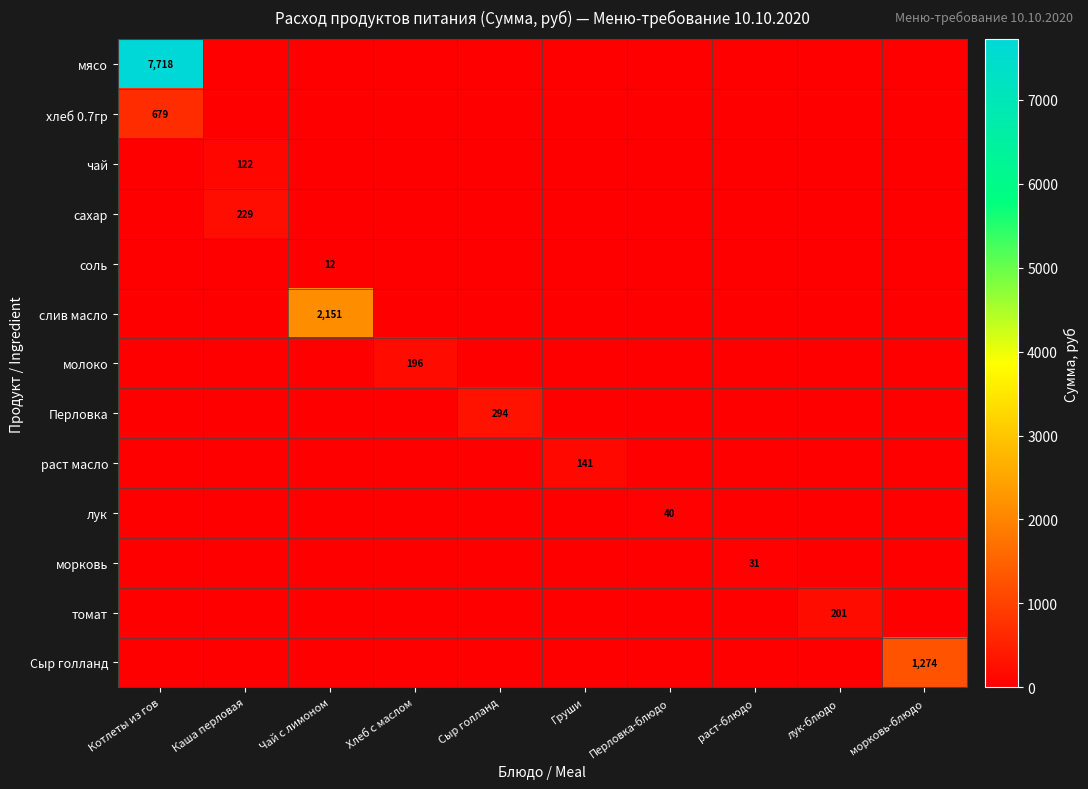

What is the difference between the highest and lowest values at лук-блюдо?

201.3